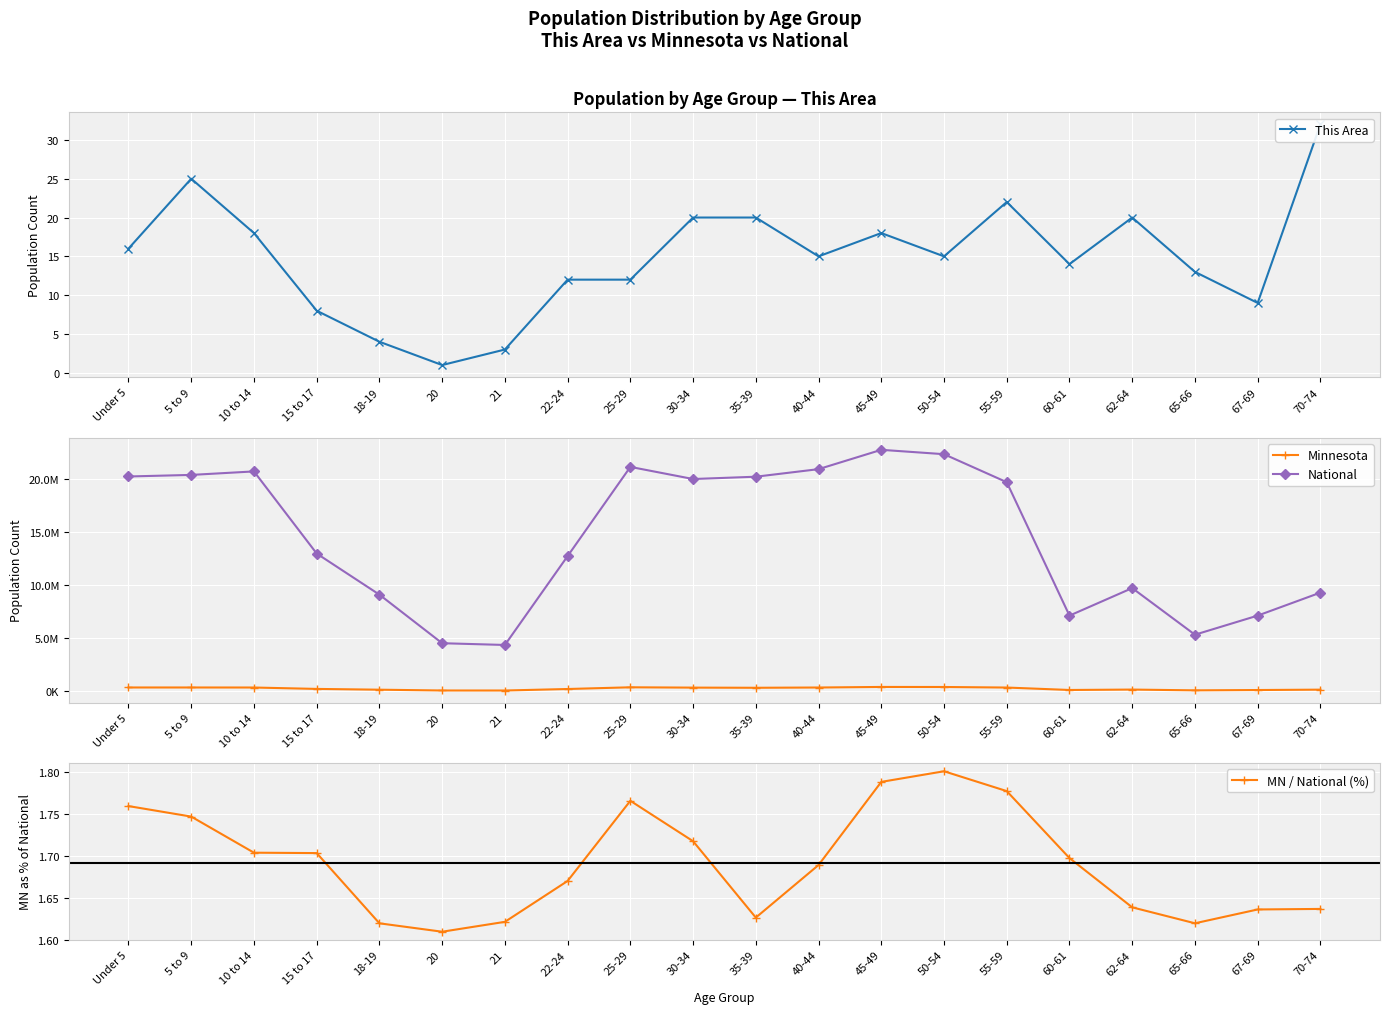

Which series has the largest range (max minus min)?

National